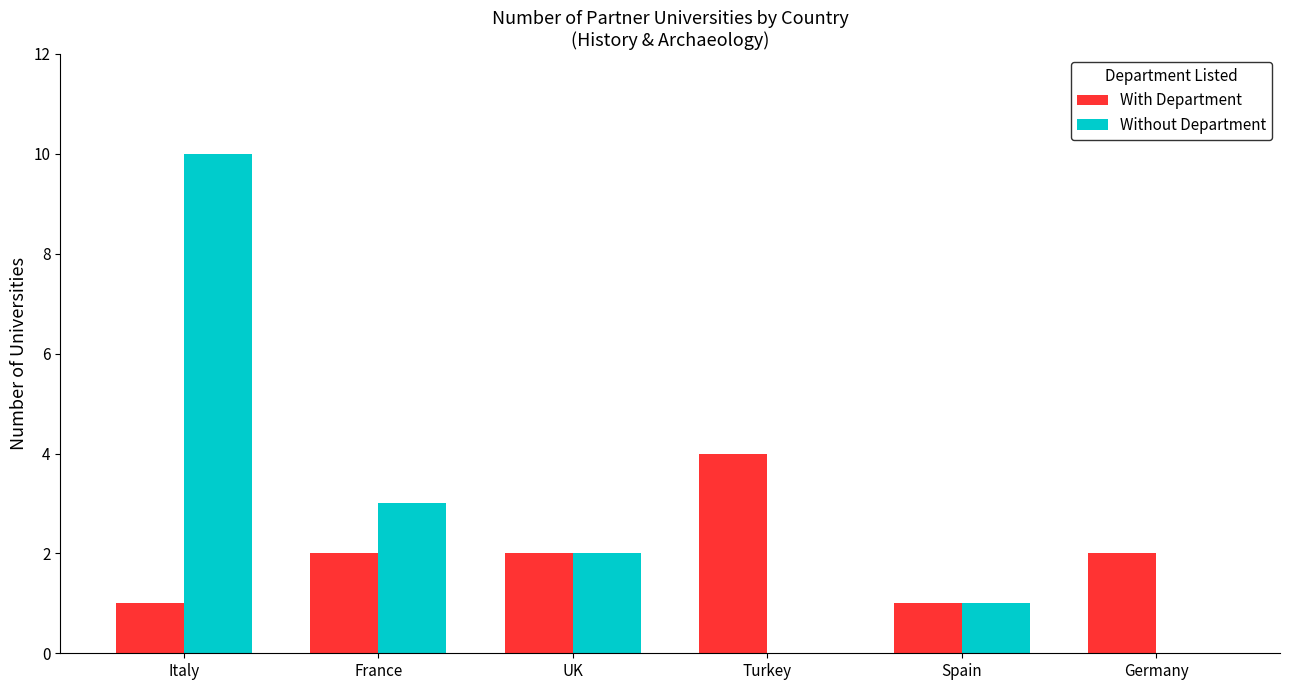

Where does the Without Department series first go above 2?

Italy